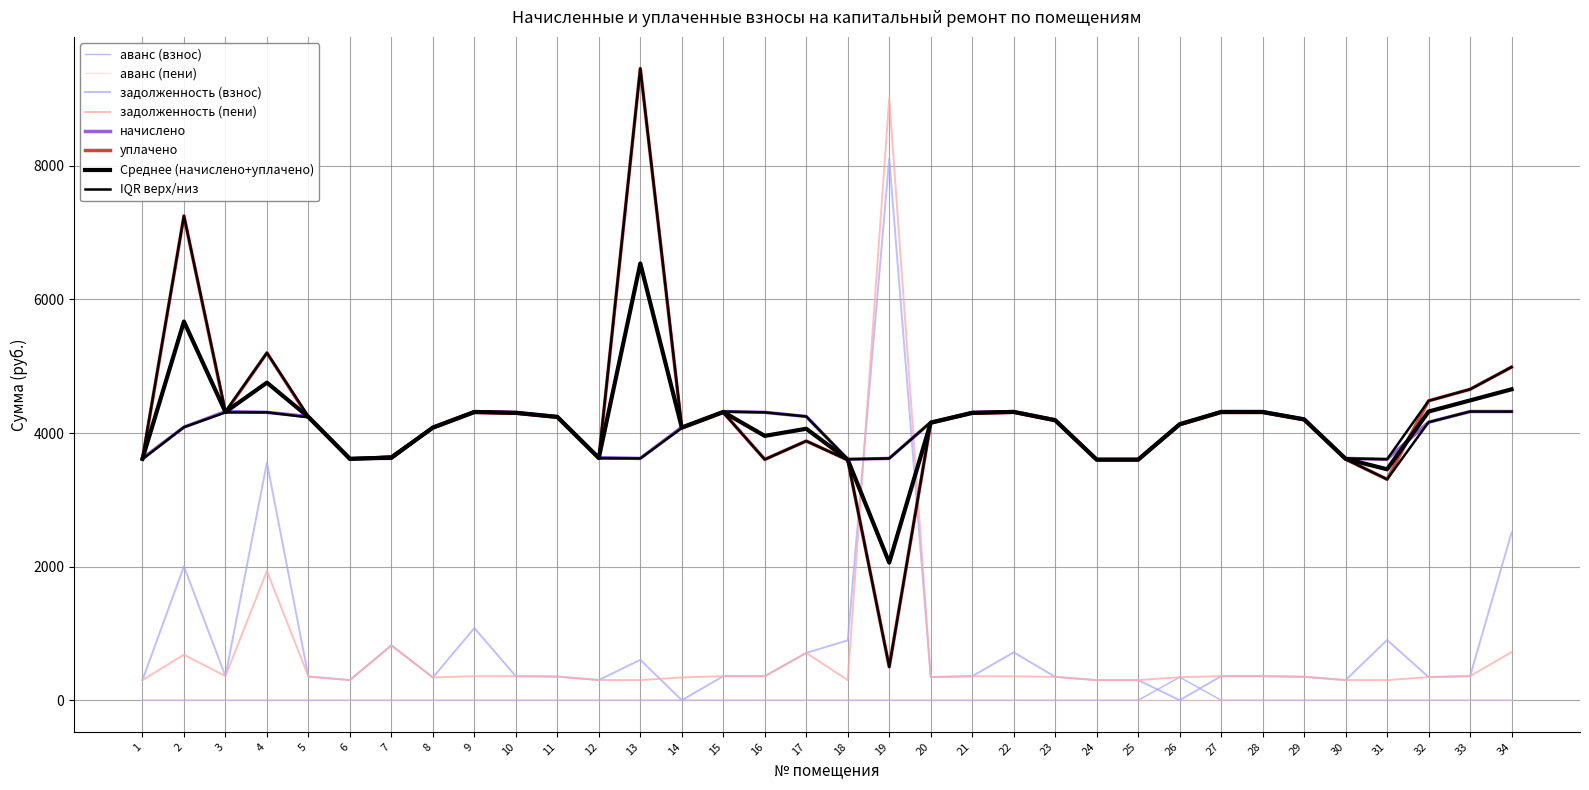

How many intersections are there between начислено and задолженность (взнос)?

2